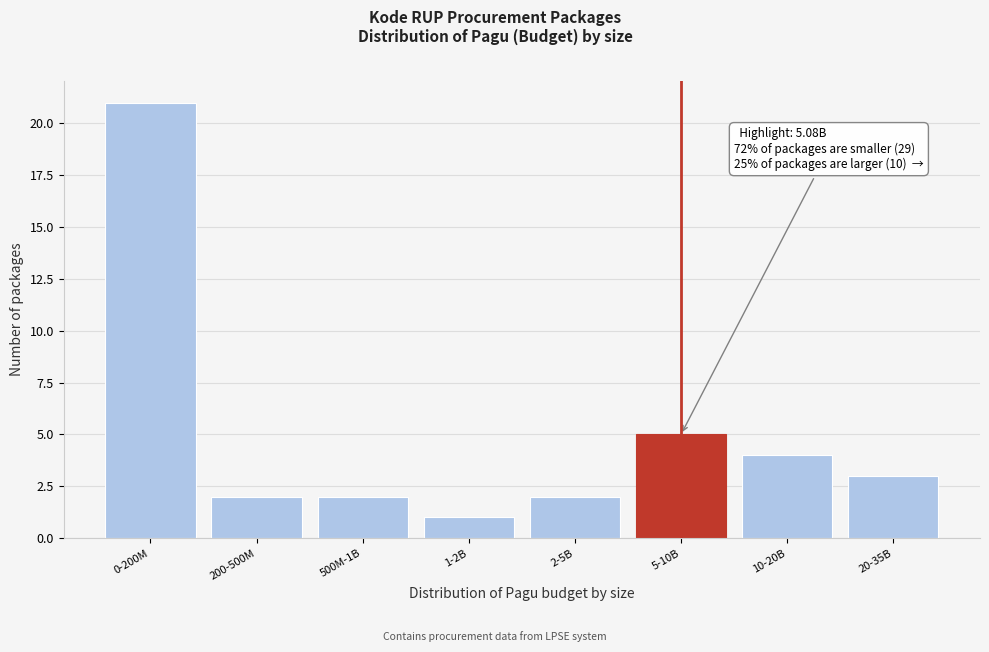

Reading right to left, what are all the values shown in this chart?

20-35B=3	10-20B=4	5-10B=5	2-5B=2	1-2B=1	500M-1B=2	200-500M=2	0-200M=21